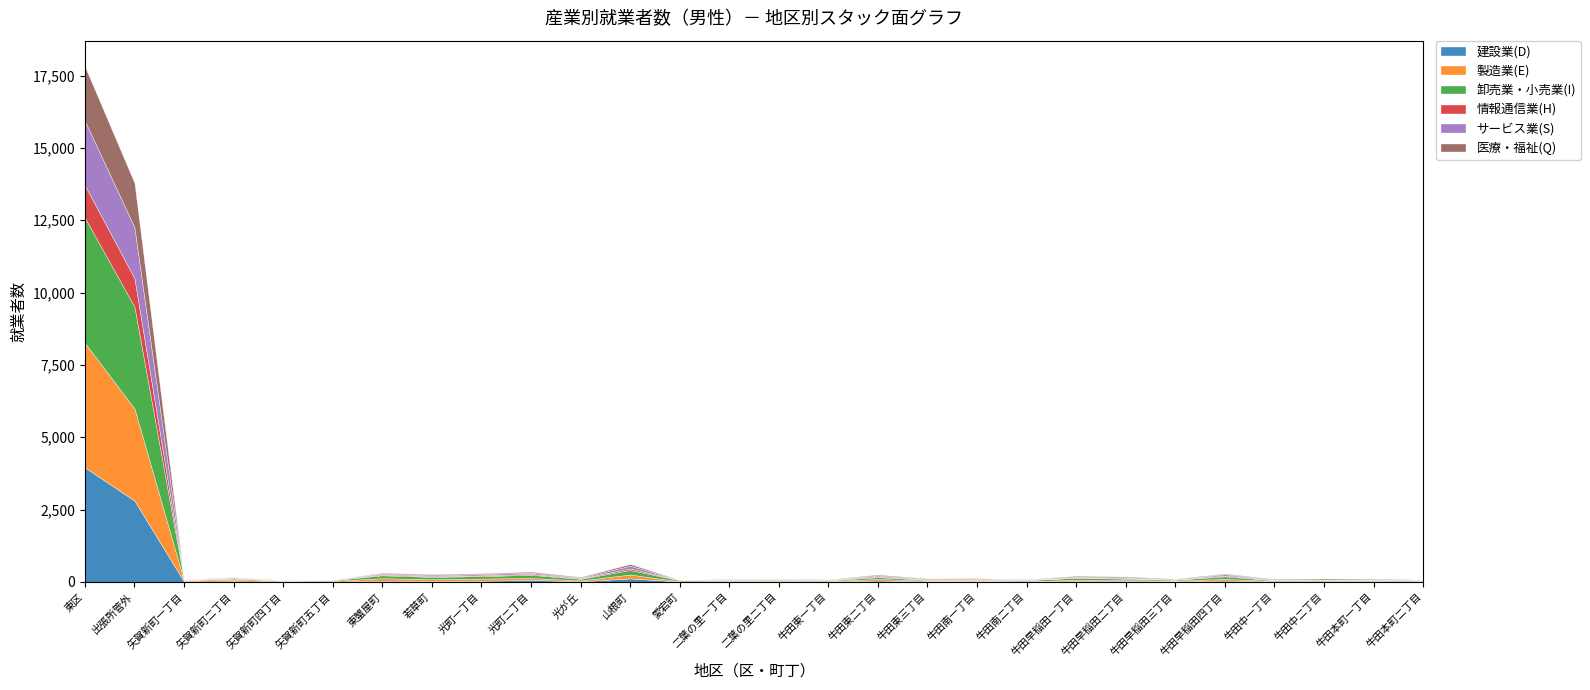

What is the sum of all サービス業(S) values?

4582